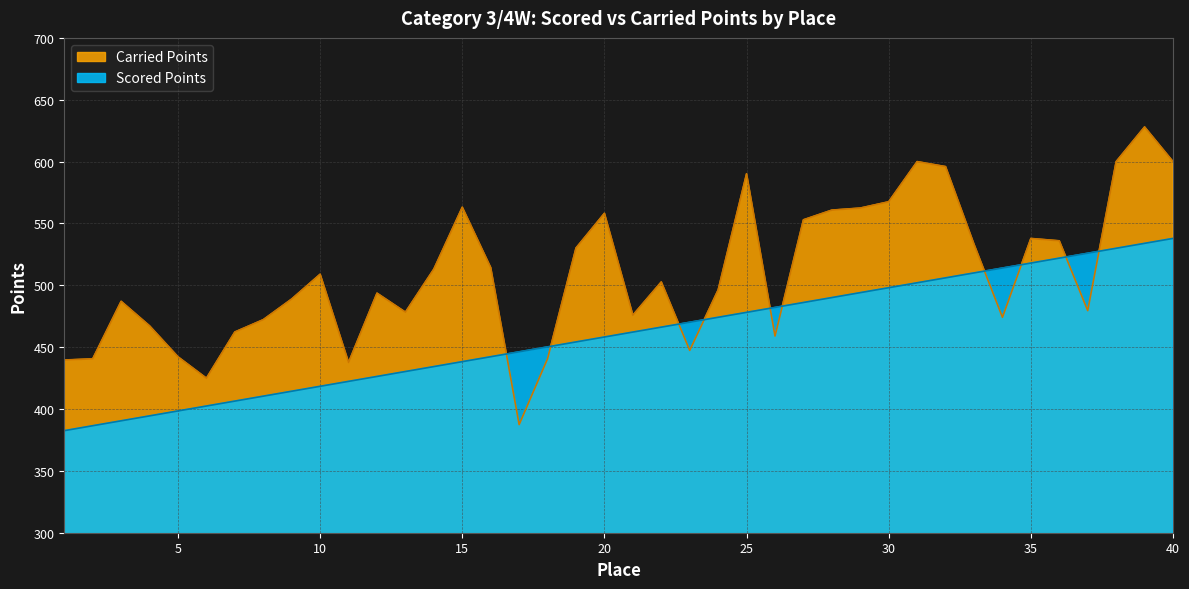

List the labels in order of Carried Points value, smallest first.

17, 6, 11, 1, 2, 18, 5, 23, 26, 7, 4, 8, 34, 21, 13, 37, 3, 9, 12, 24, 22, 10, 14, 16, 19, 33, 36, 35, 27, 20, 28, 29, 15, 30, 25, 32, 31, 38, 40, 39